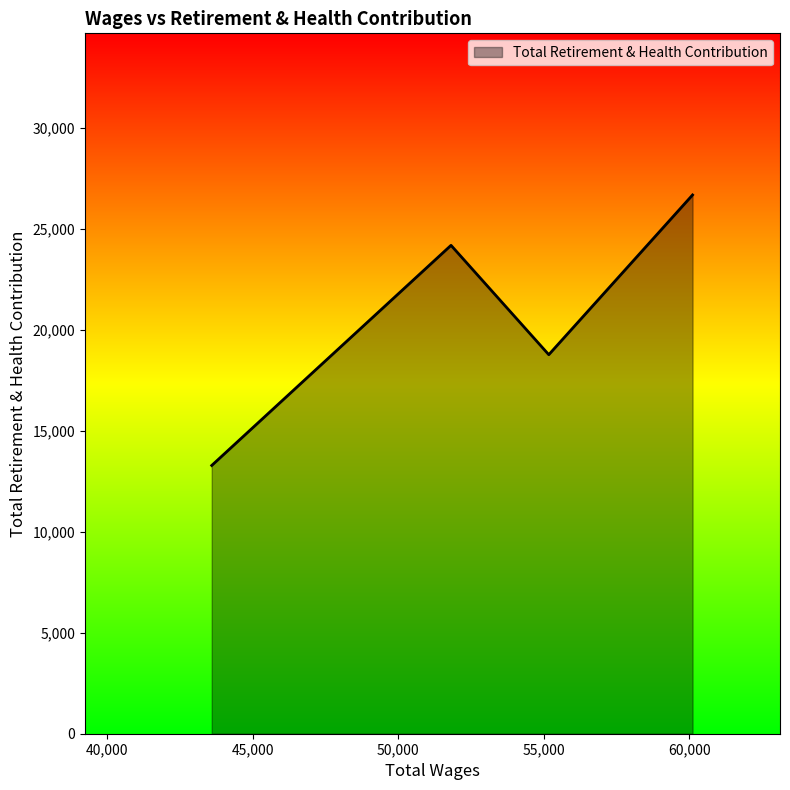

What is the maximum value shown in the chart?

26679